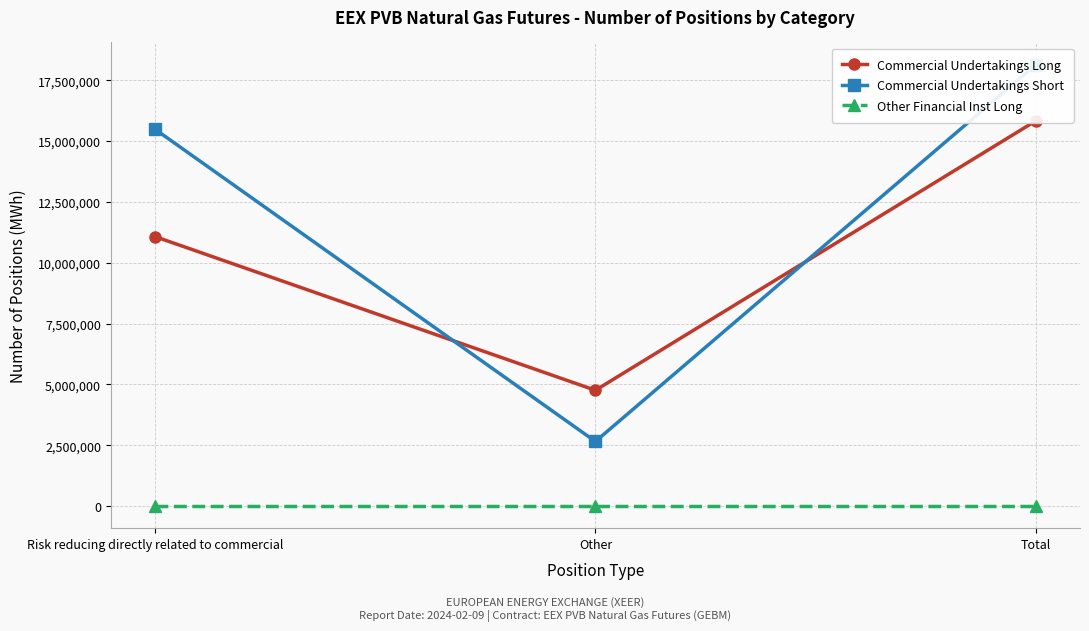

Is it true that Commercial Undertakings Long equals 4758150 at Other?

True